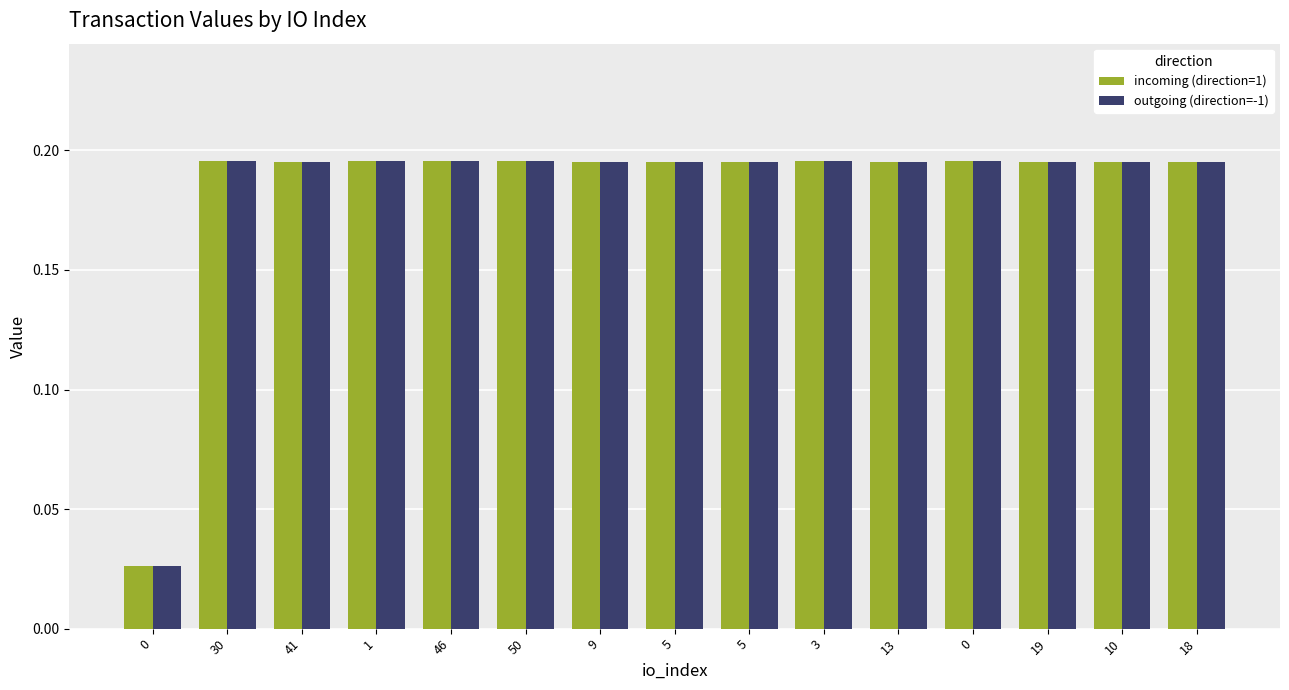

Reading left to right, list all the values displayed in this chart.

incoming (direction=1): 0=0.0	30=0.2	41=0.2	1=0.2	46=0.2	50=0.2	9=0.2	5=0.2	5=0.2	3=0.2	13=0.2	0=0.2	19=0.2	10=0.2	18=0.2
outgoing (direction=-1): 0=0.0	30=0.2	41=0.2	1=0.2	46=0.2	50=0.2	9=0.2	5=0.2	5=0.2	3=0.2	13=0.2	0=0.2	19=0.2	10=0.2	18=0.2